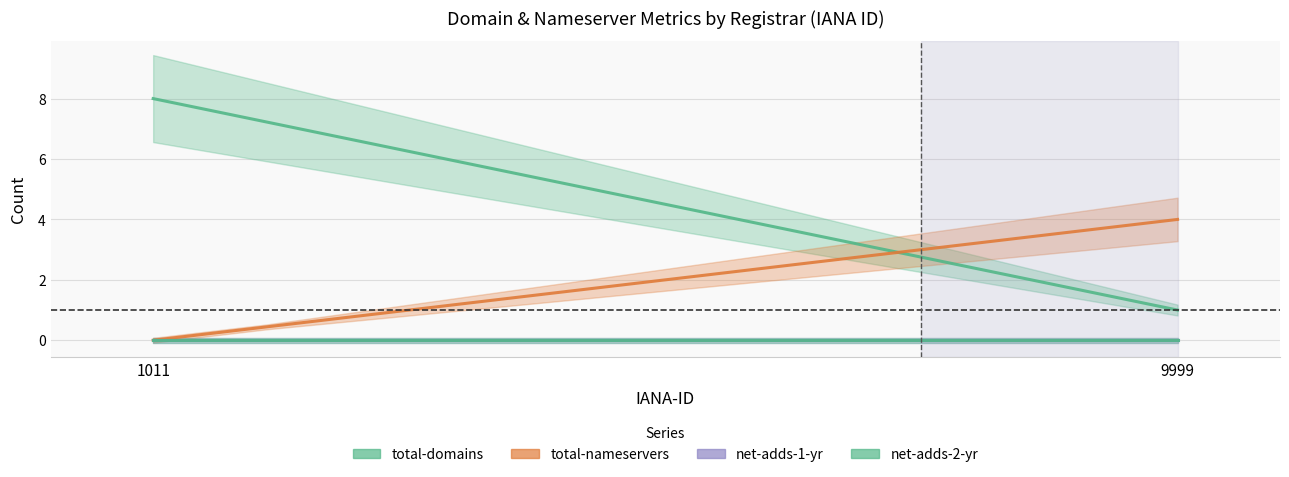

At which category does the chart reach its peak across all series?

1011